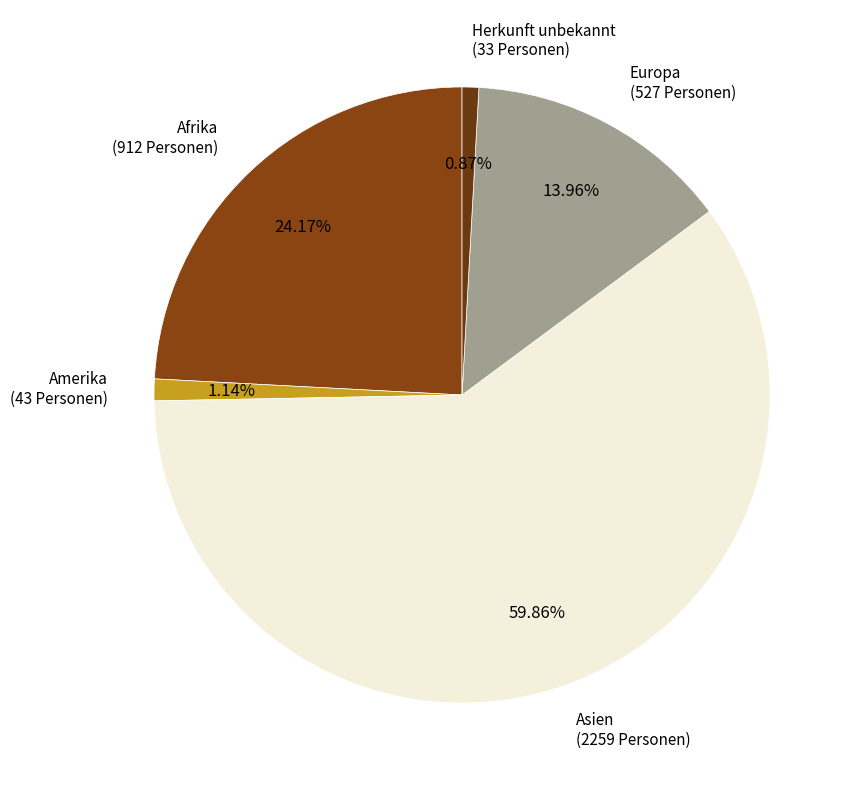

How many segments does this pie chart have?

5